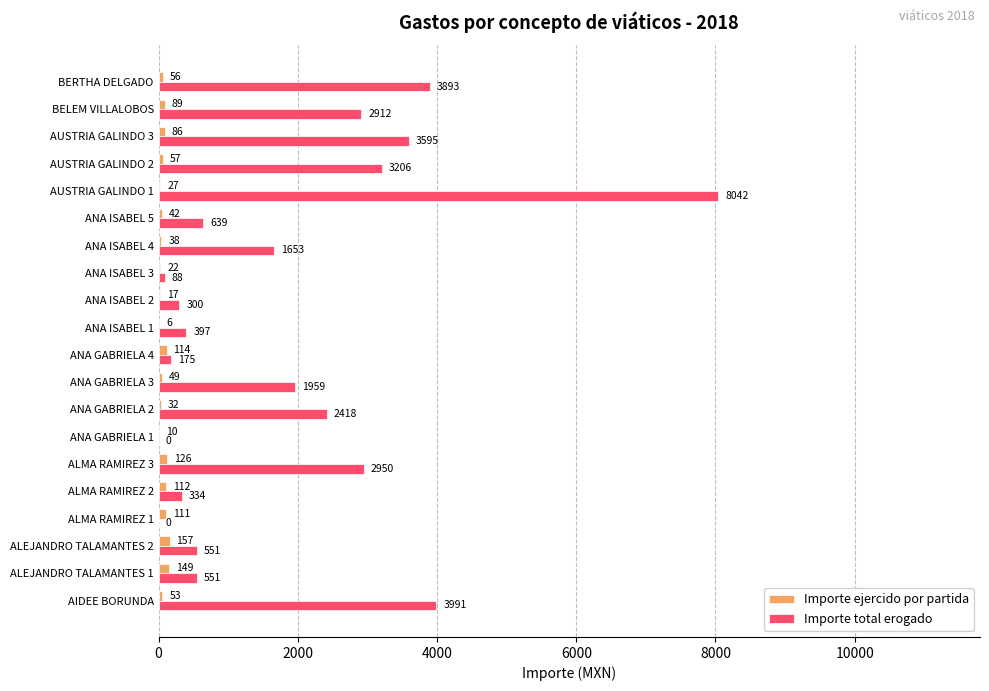

At which category is the sum across all series the highest?

AUSTRIA GALINDO 1